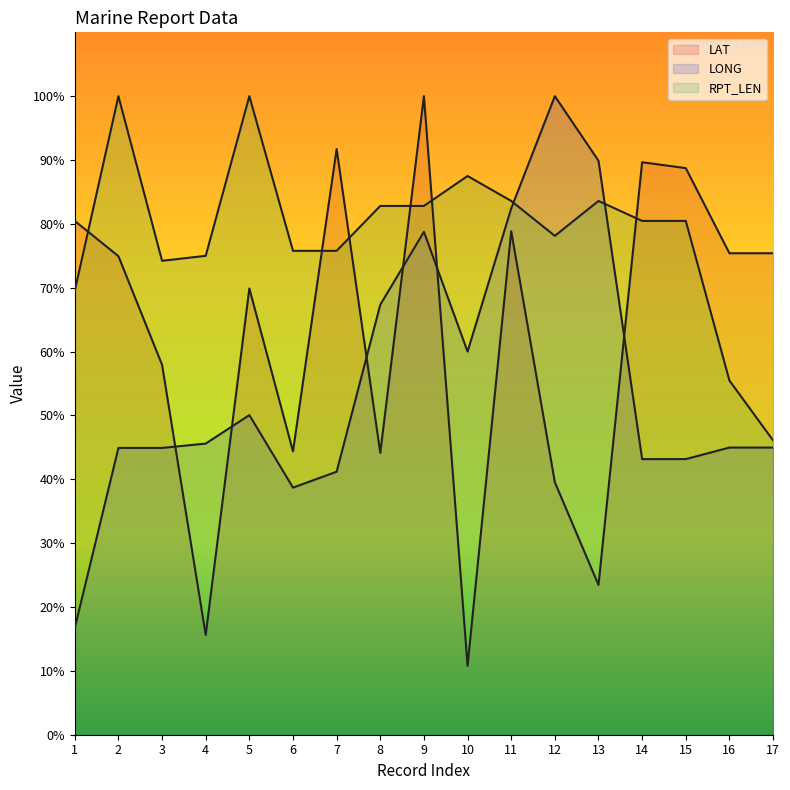

What is the difference between the maximum and second lowest values in the LAT series?

84.4